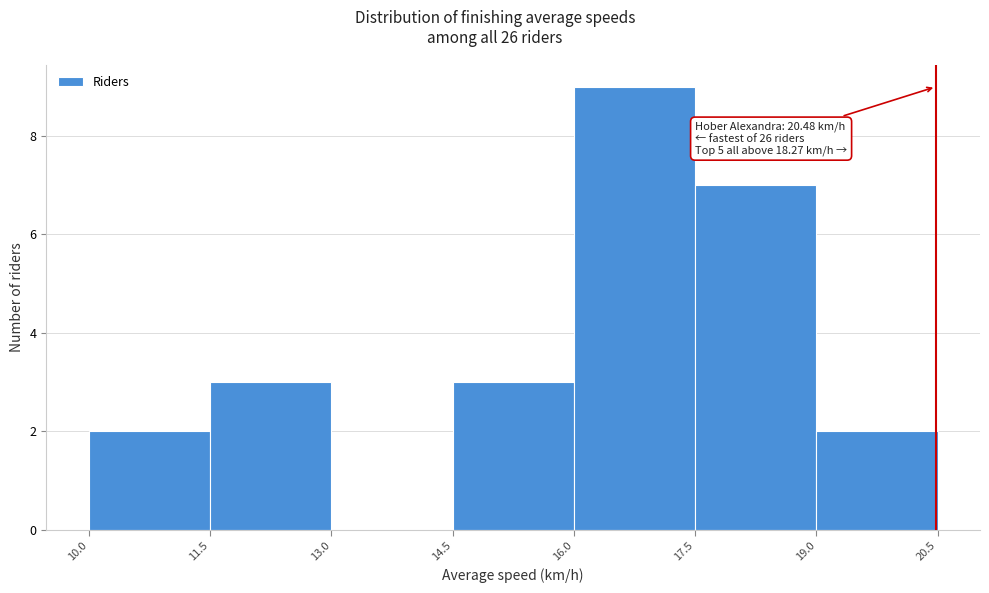

Over which range of the x-axis is the bar tallest?

16.0 to 17.5